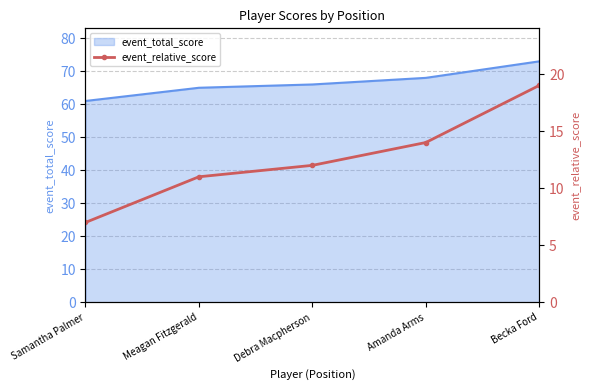

The value of event_total_score at Amanda Arms is 47. True or false?

False